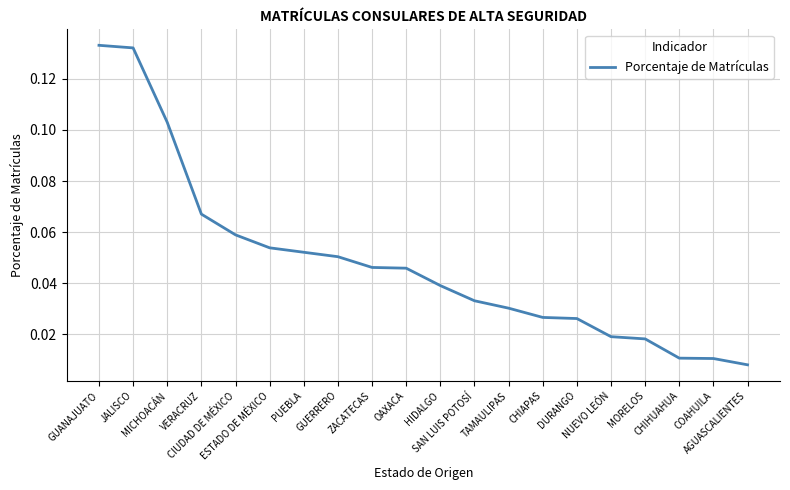

The chart shows a value of 0.1 at VERACRUZ. True or false?

True